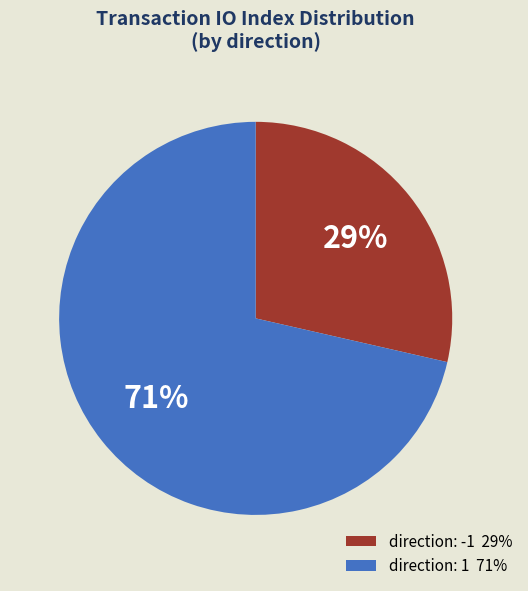

To the nearest percent, what is the average slice percentage?

50%